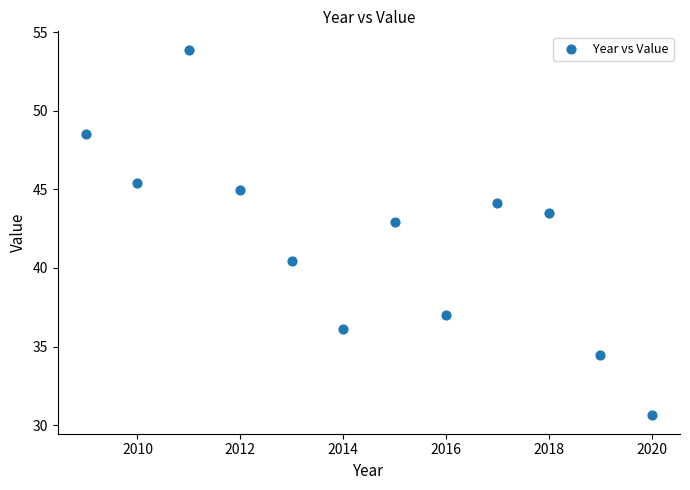

What Y value in the scatter plot is closest to 42?

42.9